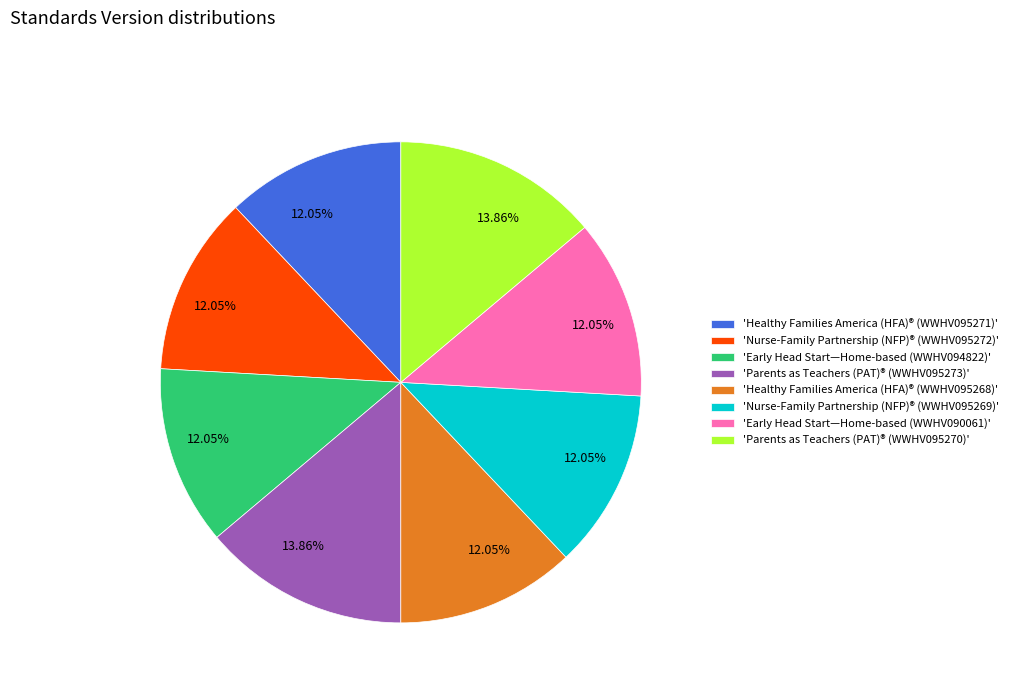

Do 'Healthy Families America (HFA)® (WWHV095268)' and 'Early Head Start—Home-based (WWHV094822)' together represent more than half of the pie?

No